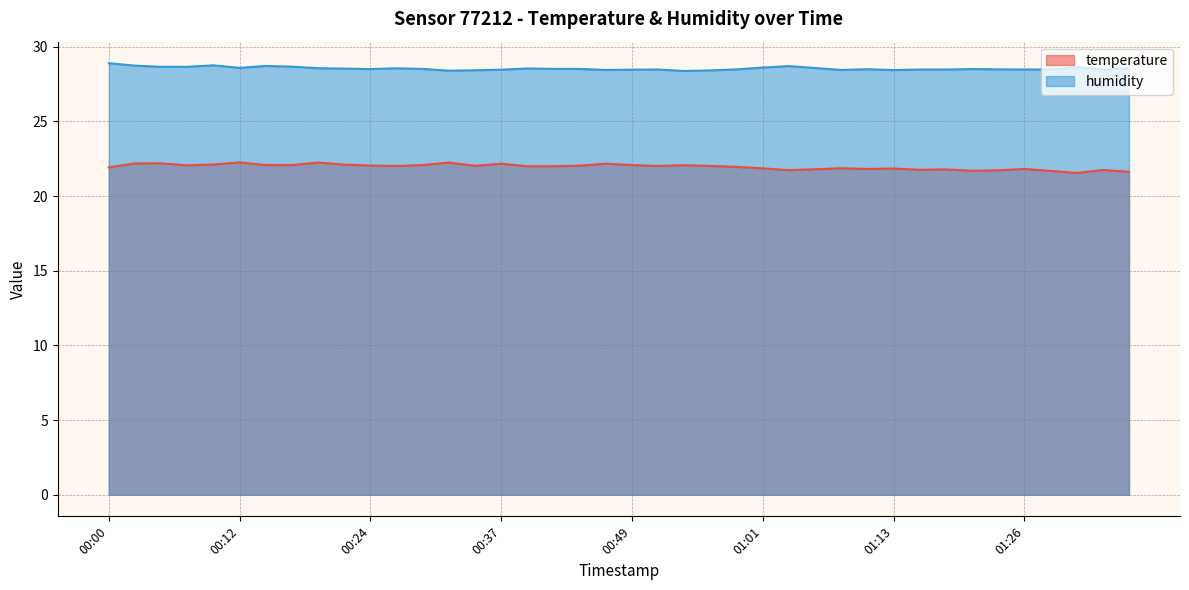

Reading left to right, transcribe all the data shown in this chart.

temperature: 00:00=21.9	00:02=22.2	00:05=22.2	00:07=22.1	00:10=22.1	00:12=22.3	00:15=22.1	00:17=22.1	00:19=22.2	00:22=22.1	00:24=22.1	00:27=22.0	00:29=22.1	00:32=22.2	00:34=22.0	00:37=22.2	00:39=22.0	00:41=22.0	00:44=22.0	00:46=22.2	00:49=22.1	00:51=22.0	00:54=22.1	00:56=22.0	00:59=22.0	01:01=21.9	01:03=21.7	01:06=21.8	01:08=21.9	01:11=21.8	01:13=21.9	01:16=21.8	01:18=21.8	01:21=21.7	01:23=21.7	01:26=21.8	01:28=21.7	01:30=21.6	01:33=21.8	01:35=21.6
humidity: 00:00=28.9	00:02=28.7	00:05=28.7	00:07=28.7	00:10=28.8	00:12=28.6	00:15=28.7	00:17=28.7	00:19=28.6	00:22=28.5	00:24=28.5	00:27=28.6	00:29=28.5	00:32=28.4	00:34=28.4	00:37=28.5	00:39=28.6	00:41=28.5	00:44=28.5	00:46=28.4	00:49=28.5	00:51=28.5	00:54=28.4	00:56=28.4	00:59=28.5	01:01=28.6	01:03=28.7	01:06=28.6	01:08=28.4	01:11=28.5	01:13=28.4	01:16=28.5	01:18=28.5	01:21=28.5	01:23=28.5	01:26=28.5	01:28=28.5	01:30=28.6	01:33=28.5	01:35=28.6